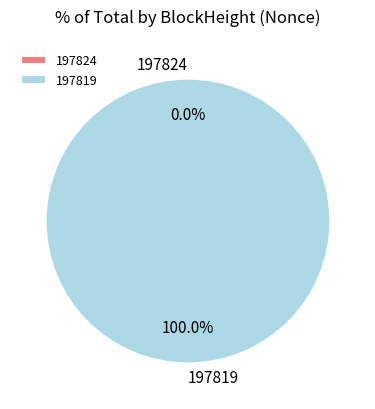

Between 197824 and 197819, which is larger?

197819